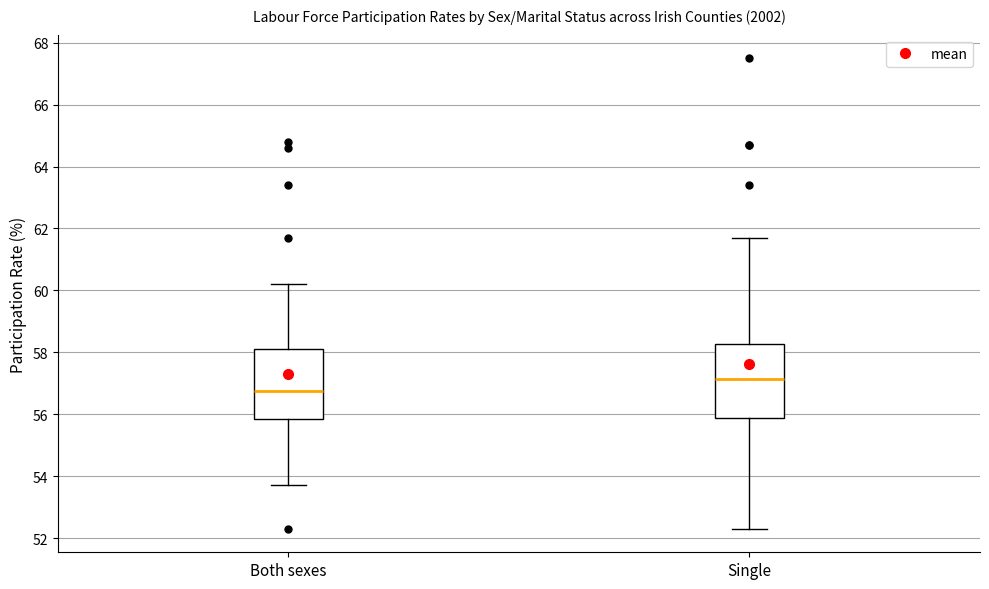

Where does the lower whisker of the box for Both sexes end on the y-axis? The values are not printed on the chart, so give them approximately, as read against the axis.

53.8